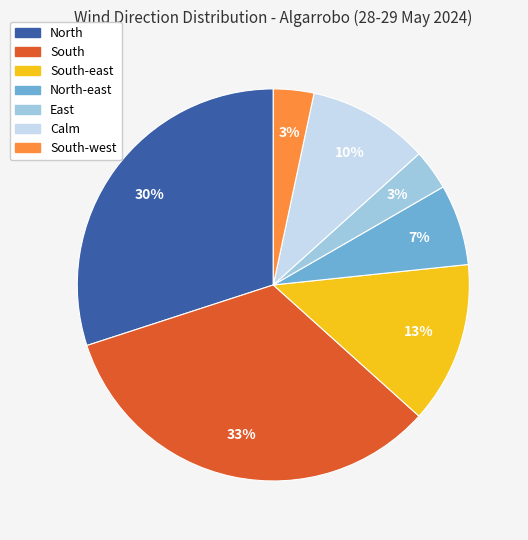

Is there any slice that represents more than half of the pie?

No